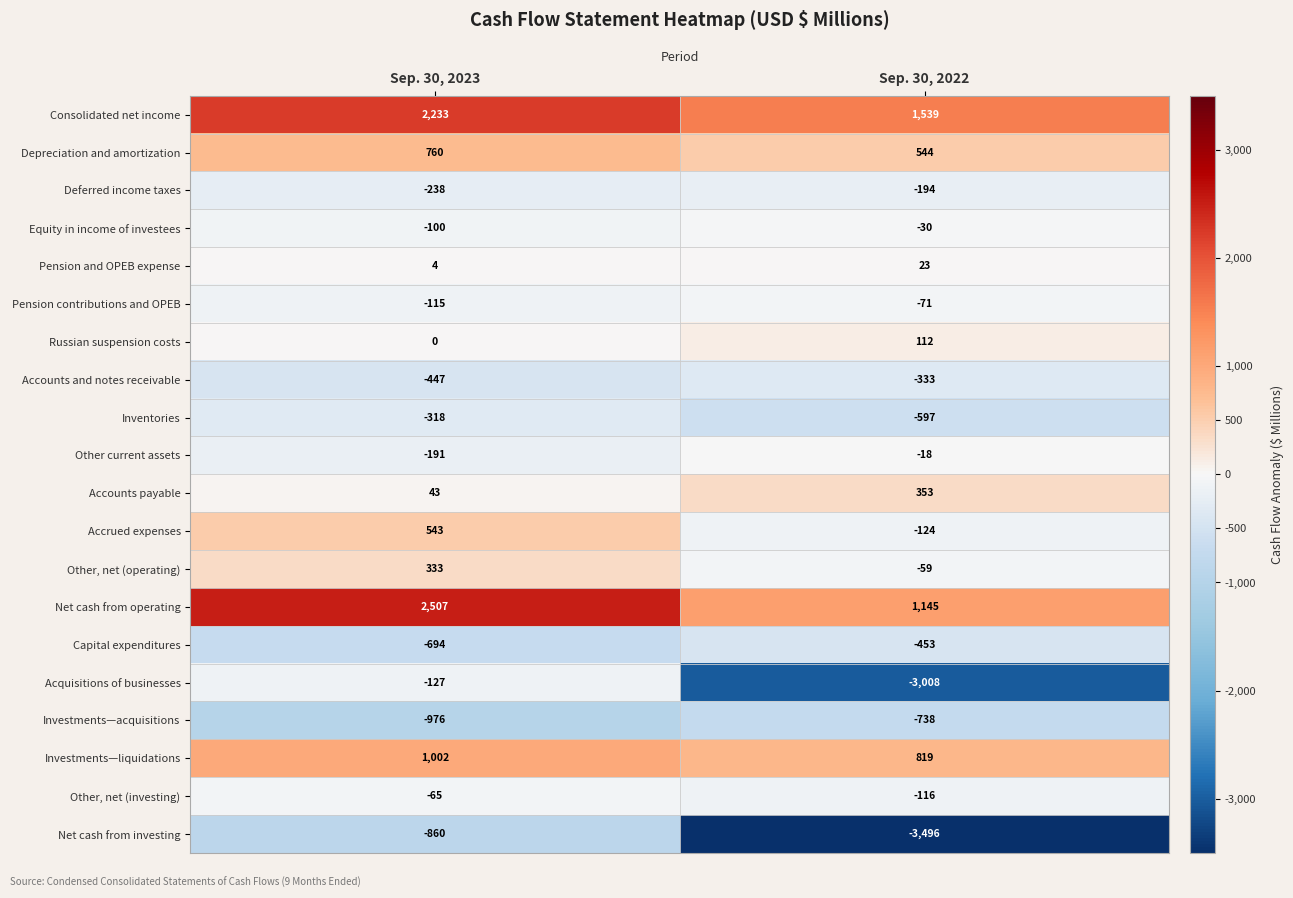

Read the Net cash from investing value at Sep. 30, 2022, to the nearest 50.

-3500